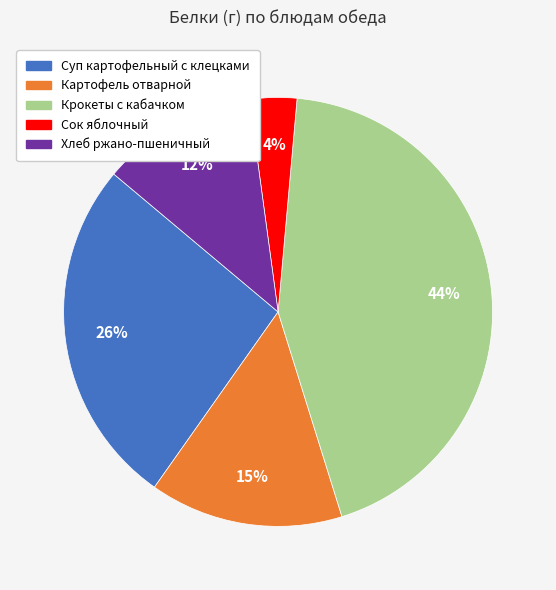

To the nearest percent, what percentage of the pie is Суп картофельный с клецками?

26%